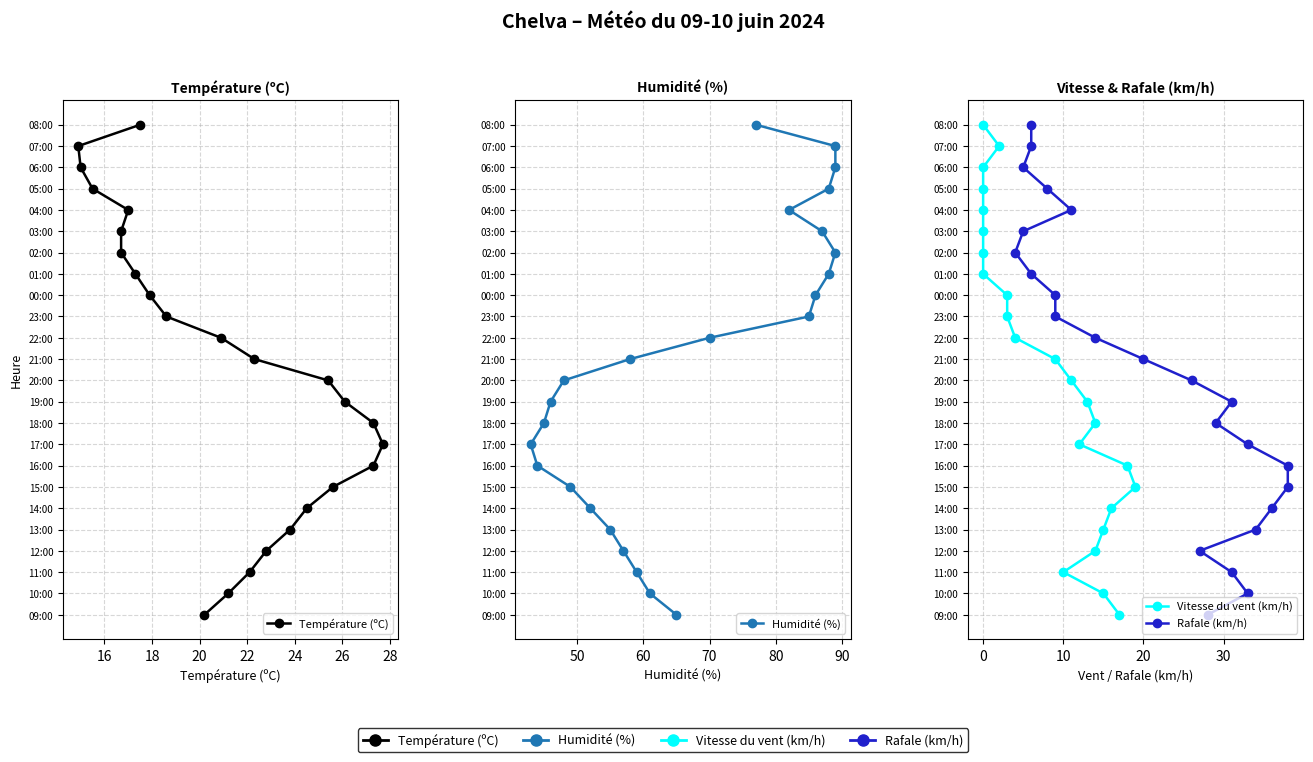

True or false: Humidité (%) and Rafale (km/h) cross at least once.

False